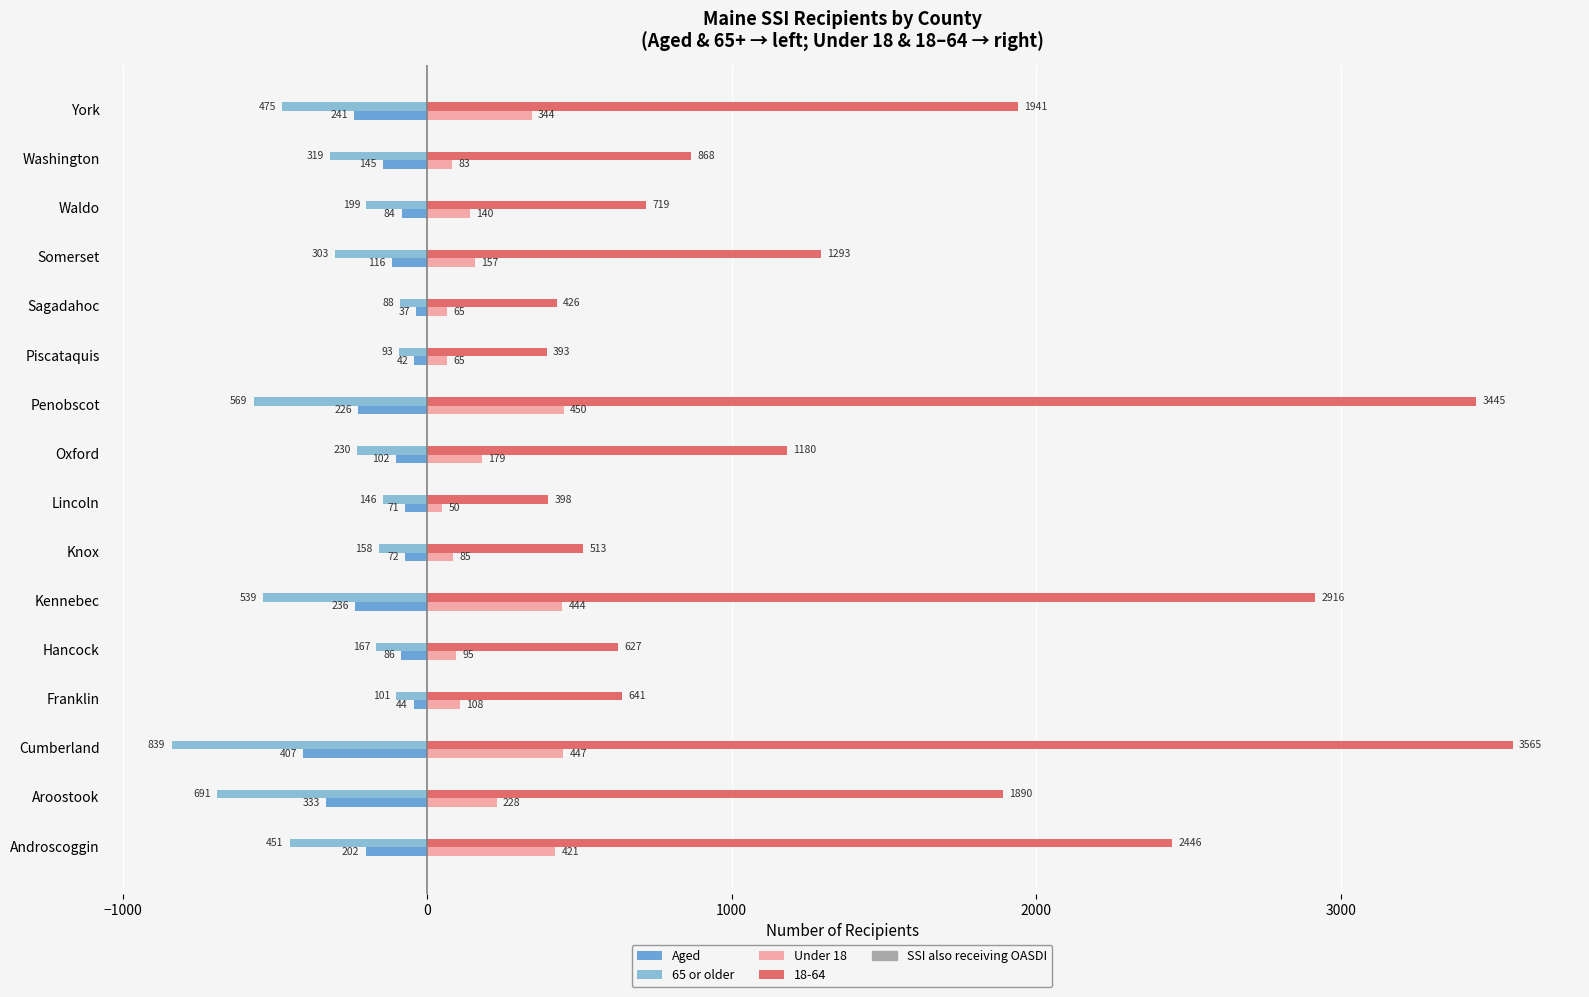

True or false: Under 18 has a value of 85 at Knox.

True